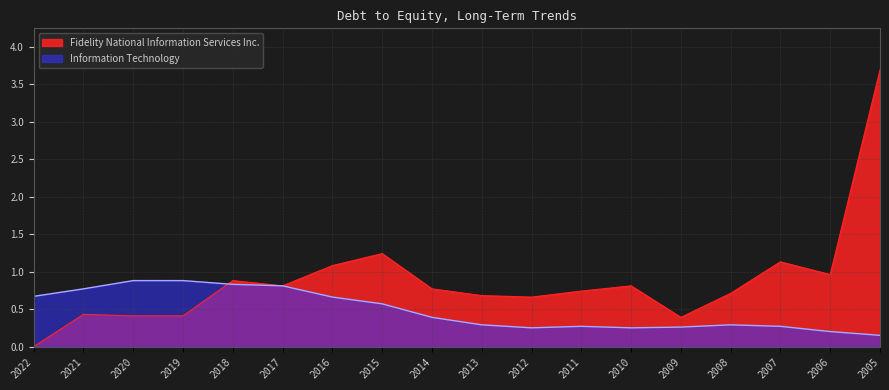

At how many categories does at least one series exceed 0?

18